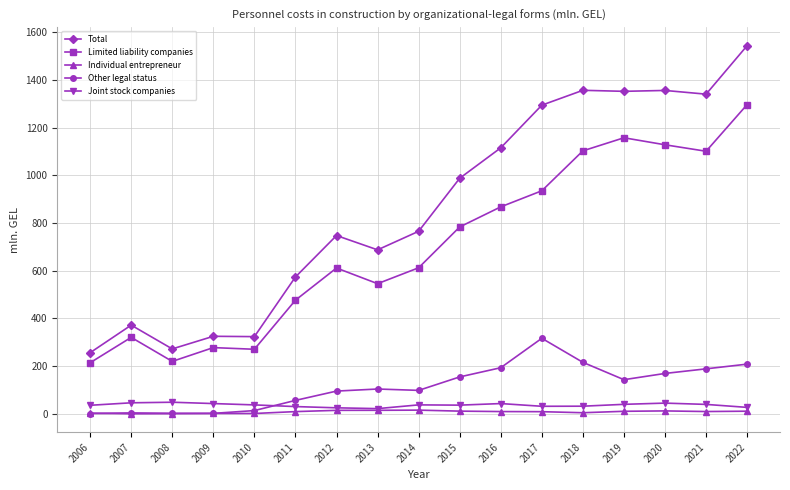

At which category is the sum across all series the highest?

2022